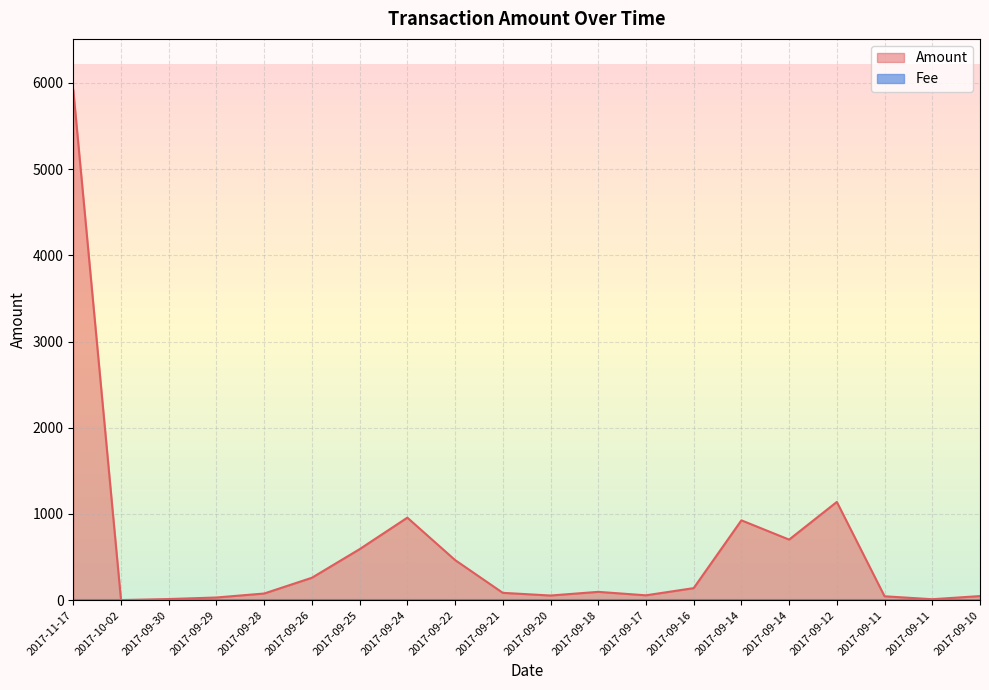

The chart shows a value of 41.1 at 2017-09-28. True or false?

False